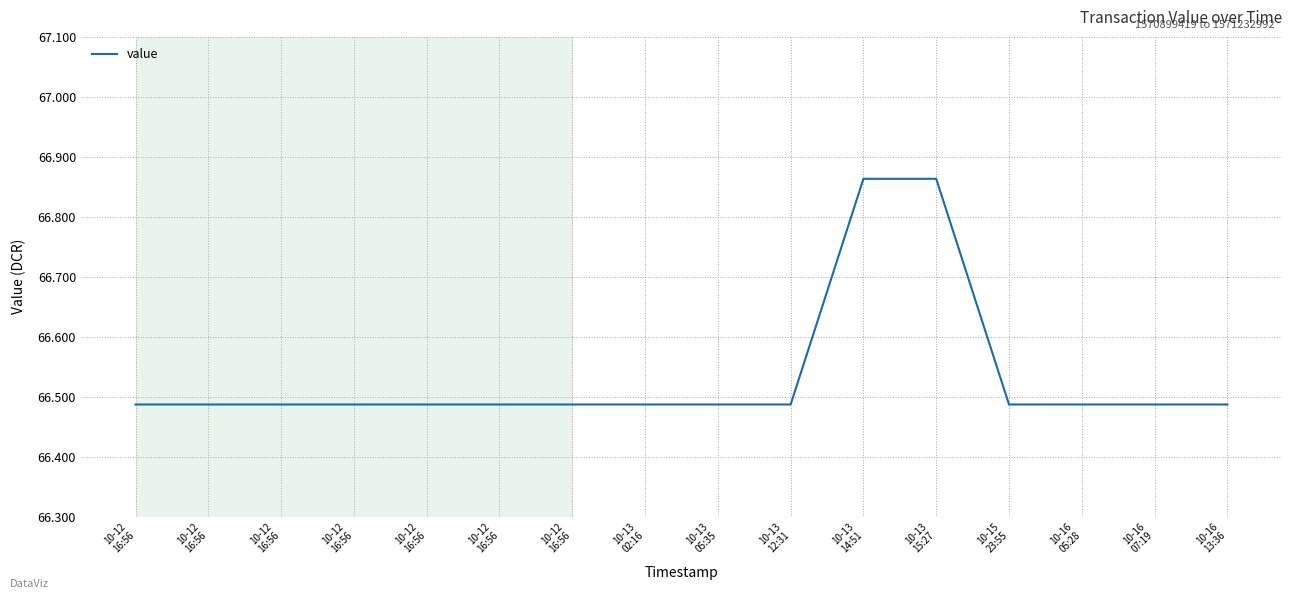

At which label is the value closest to 66?

10-12
16:56